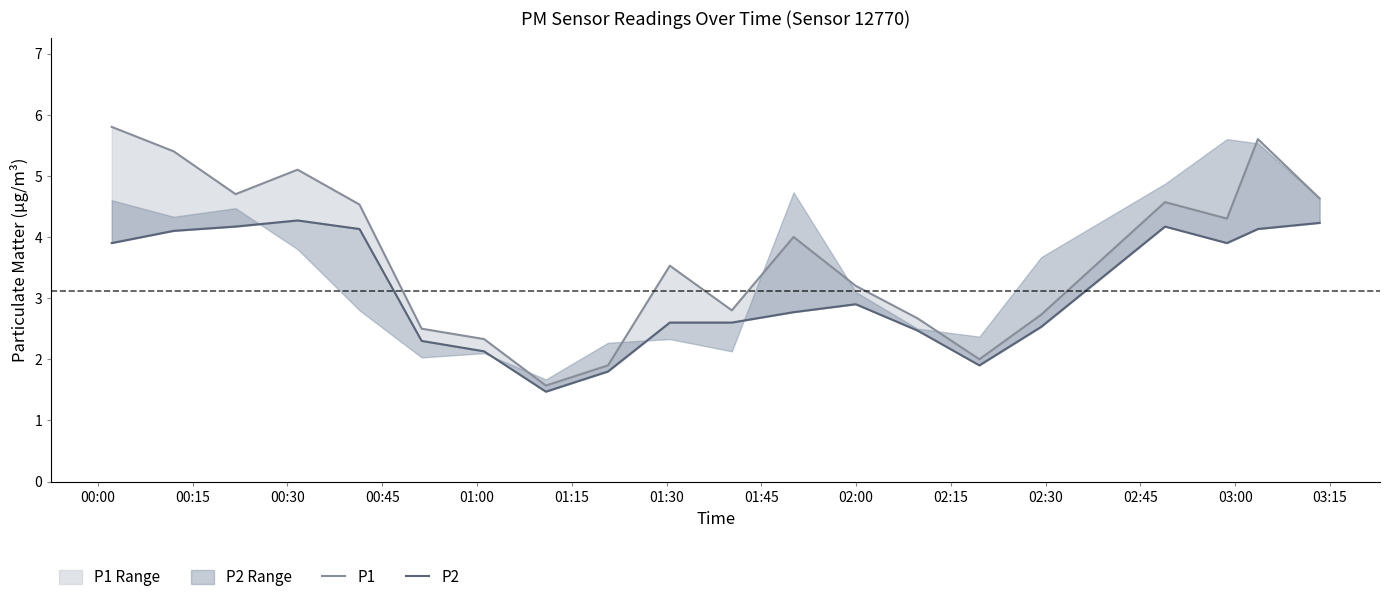

What is the maximum value for P1?

5.8